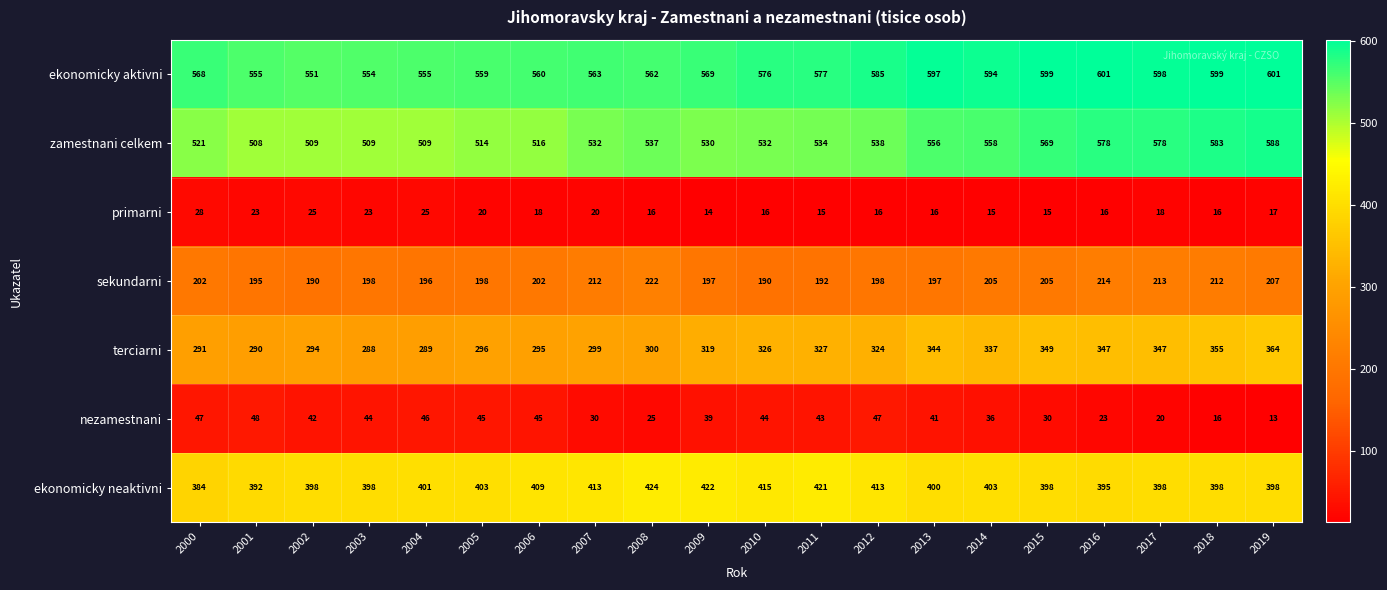

At how many categories does at least one series exceed 357?

20